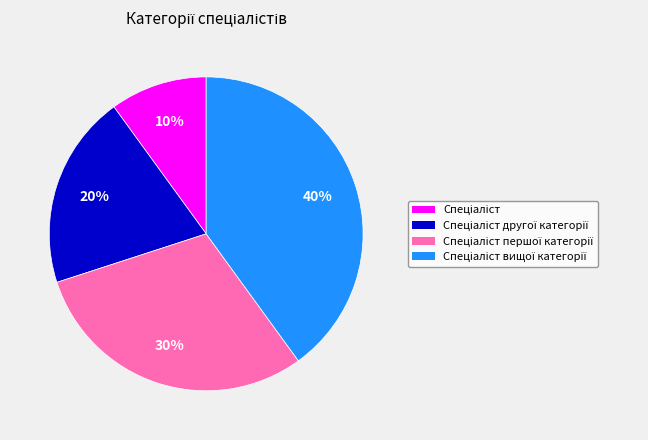

To the nearest percent, what is the average slice percentage?

25%